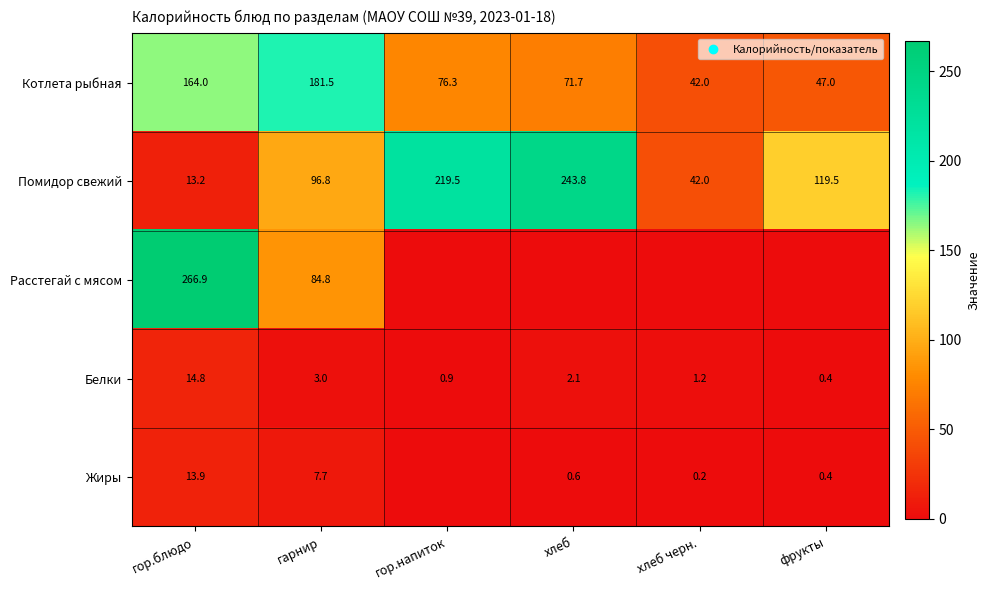

What is the sum of all Помидор свежий values?

734.8